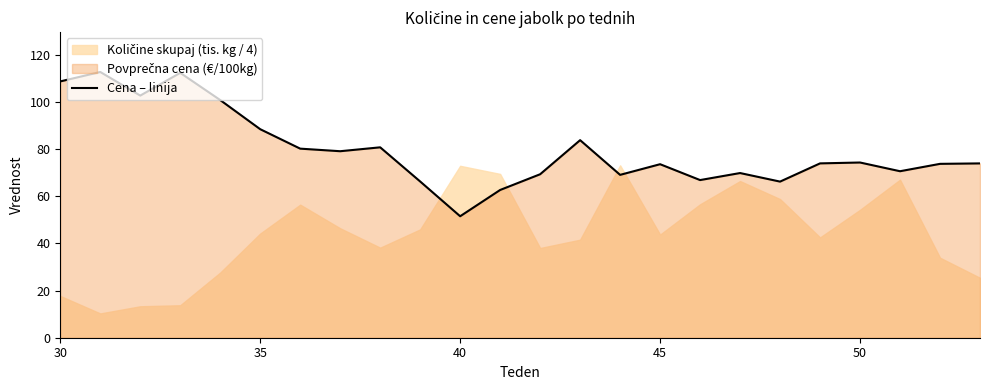

True or false: there are more than 1 points higher than both neighbors.

True